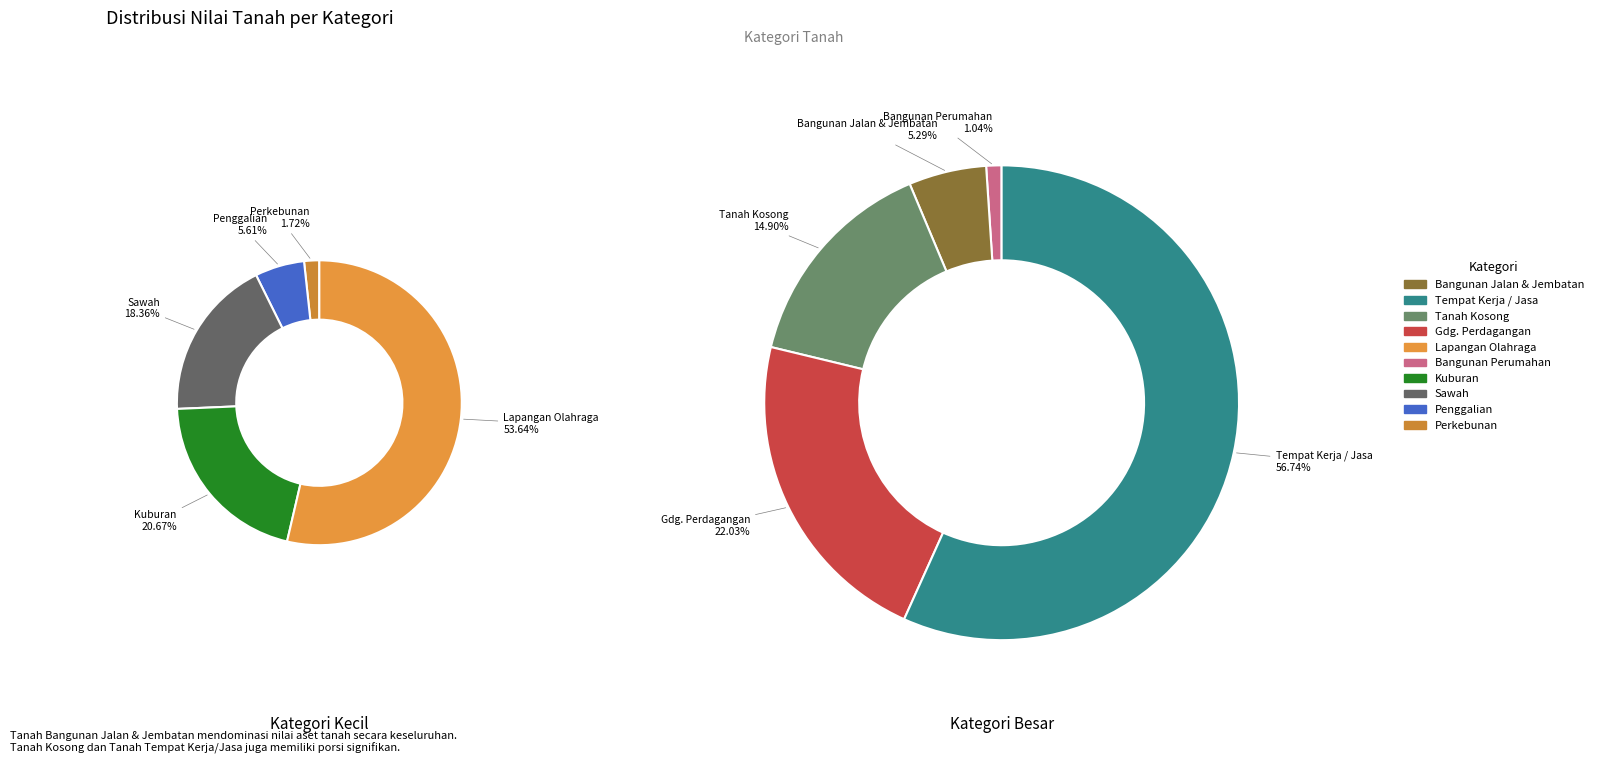

To the nearest percent, what percentage of the pie is TANAH KOSONG?

15%